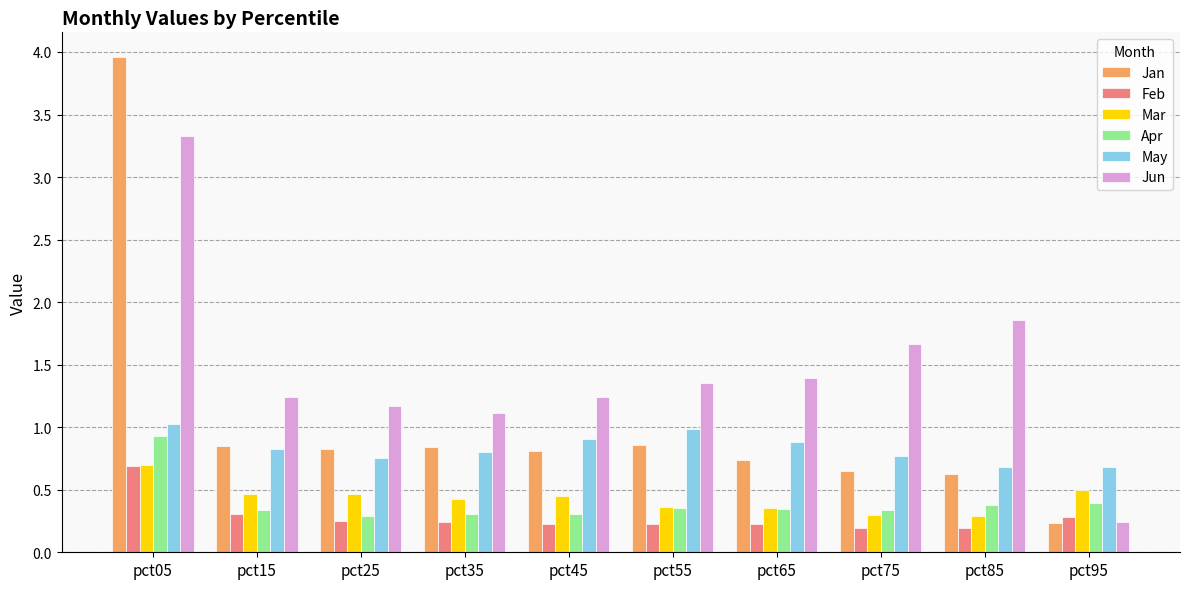

Which category has the highest value in the Apr series?

pct05